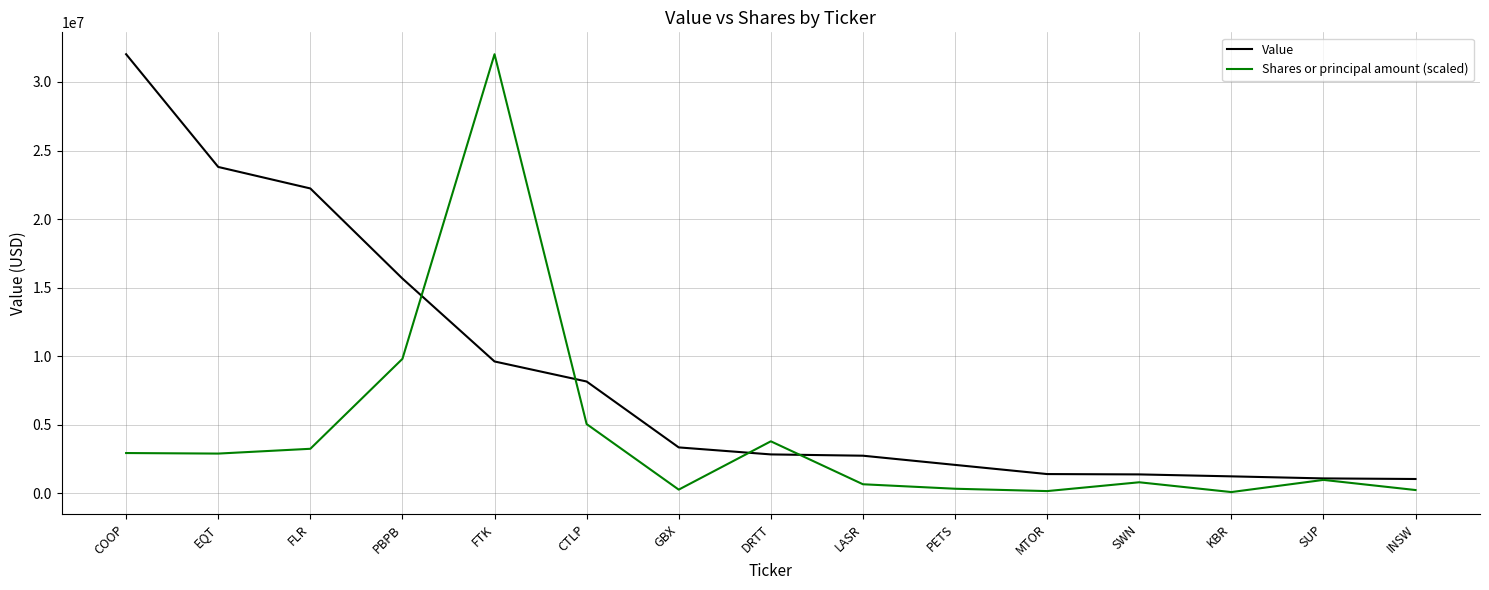

The value of Shares or principal amount (scaled) at FLR is 4614744.7. True or false?

False